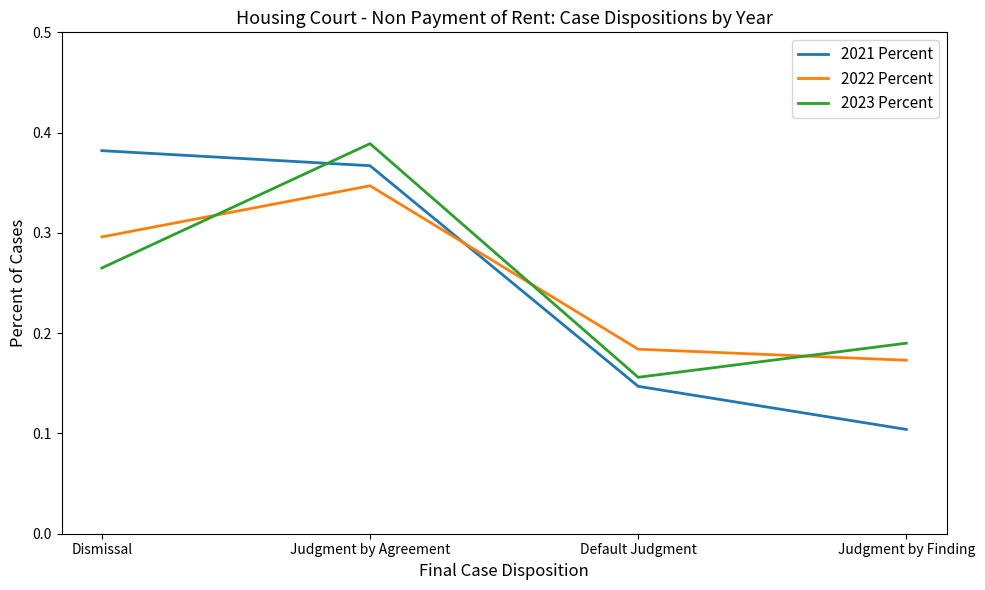

At Dismissal, list the series in order from smallest to largest.

2023 Percent, 2022 Percent, 2021 Percent